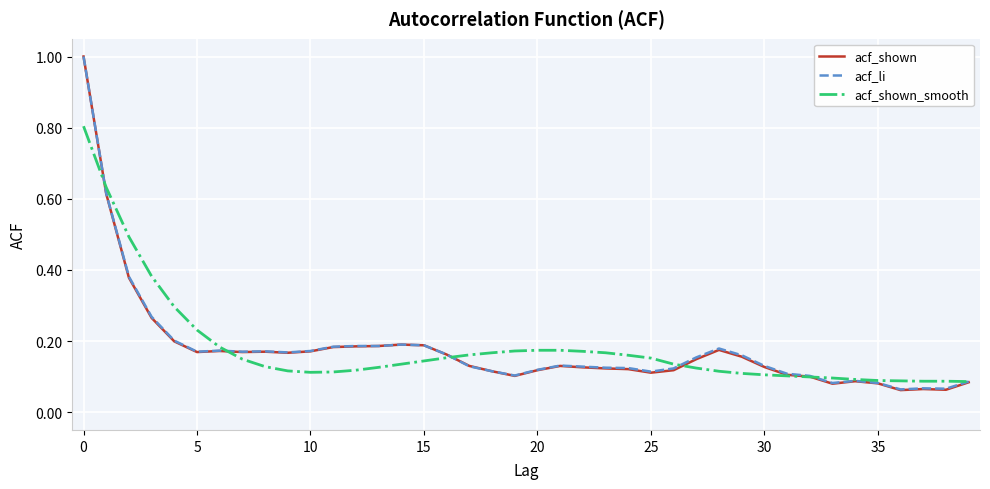

What is the greatest value displayed?

1.0